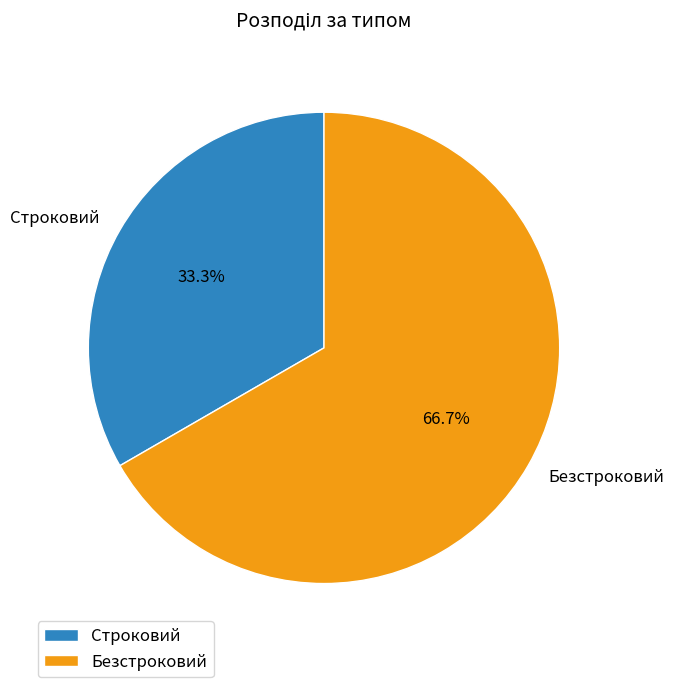

Which category has the biggest portion of the pie?

Безстроковий